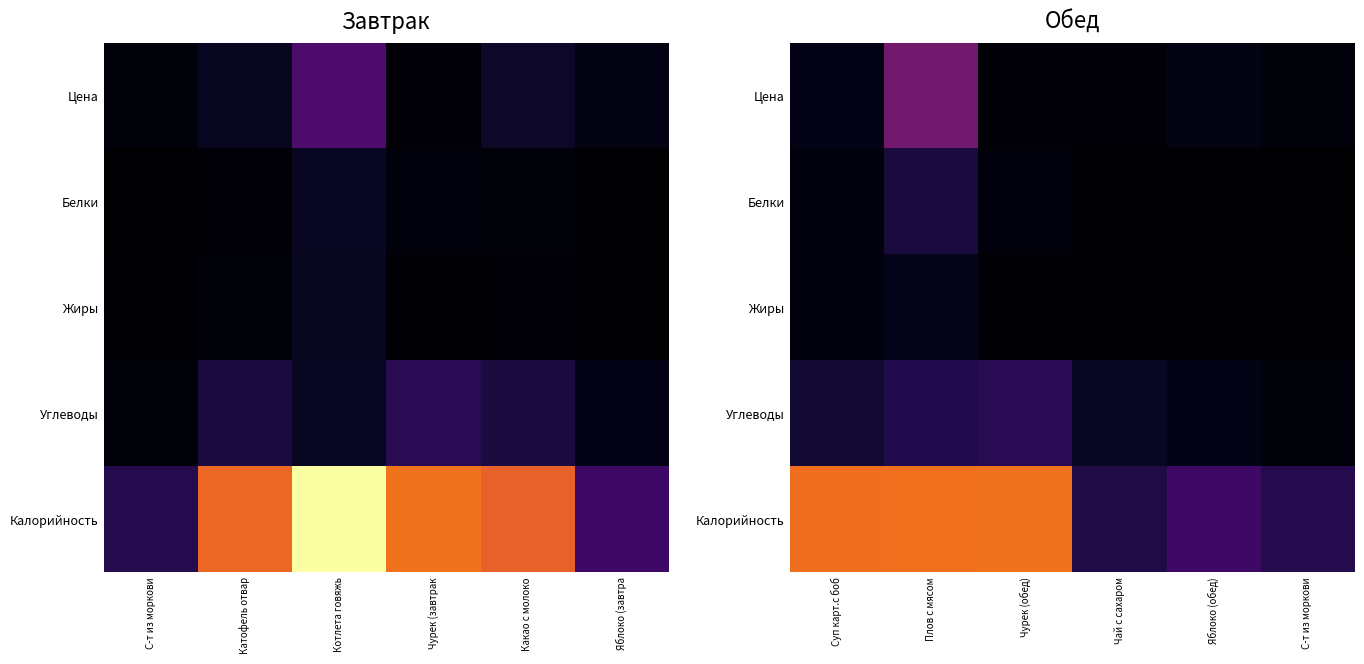

True or false: Калорийность has a value of 28.0 at Чай с сахаром.

True